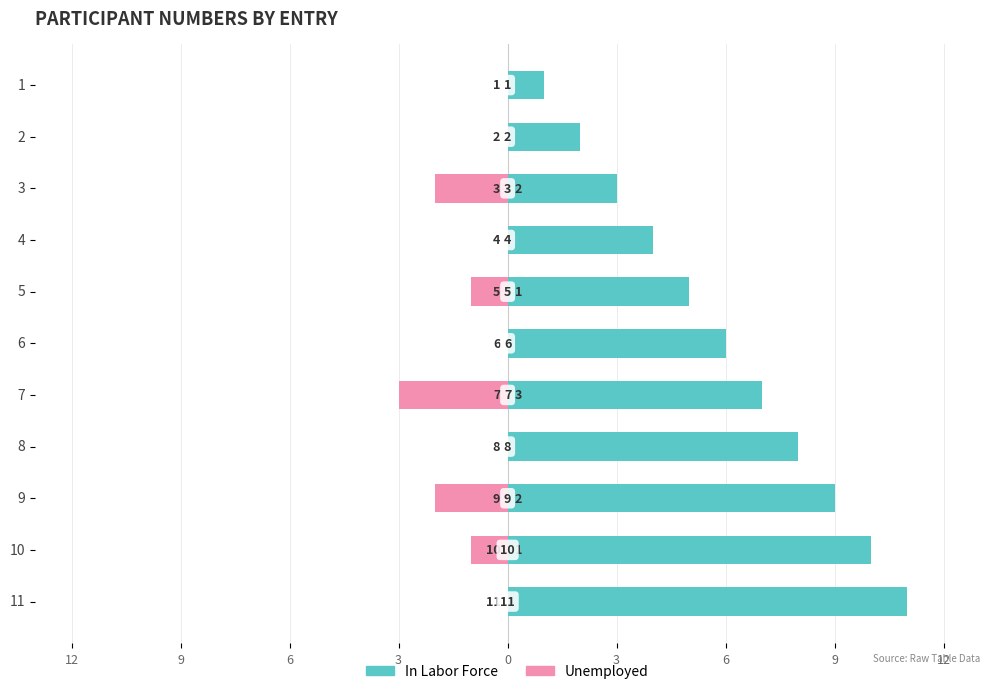

How many distinct data groups are displayed?

2